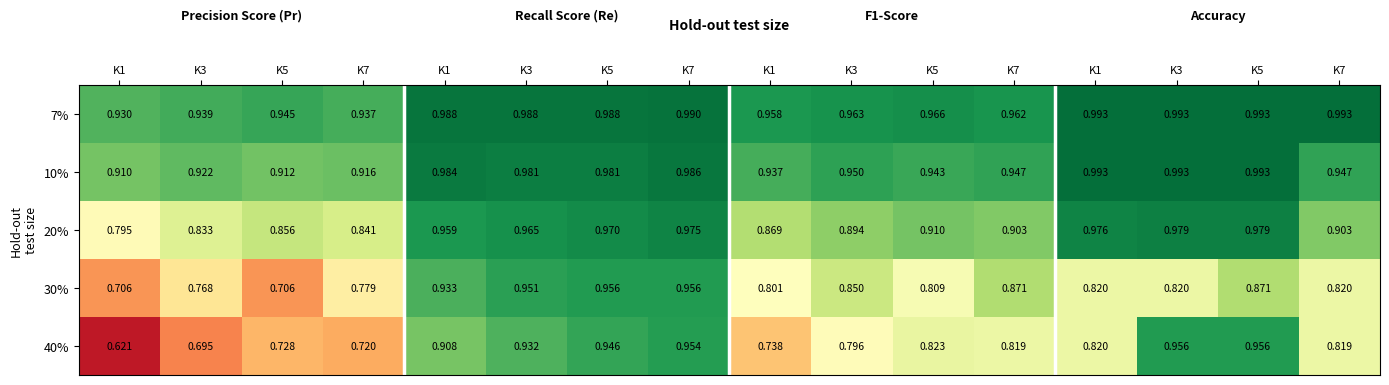

How many categories are shown in the chart?

16